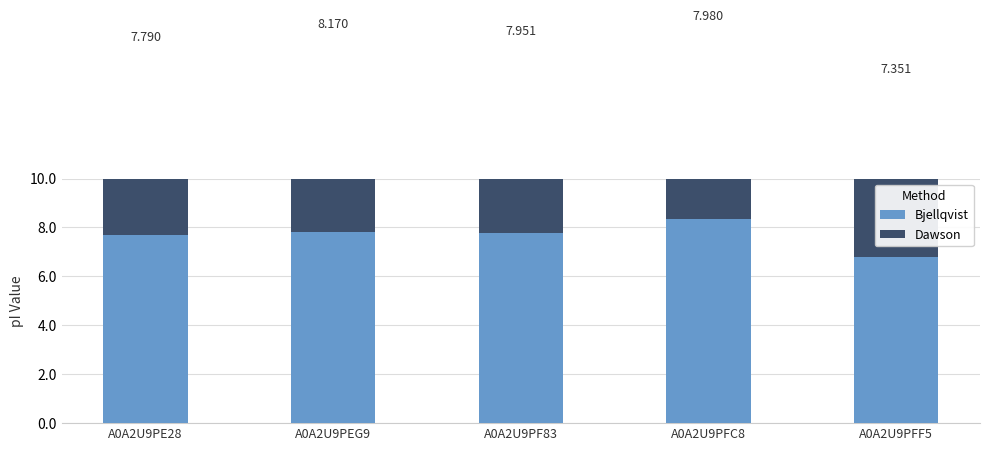

At A0A2U9PFC8, list the series in order from largest to smallest.

Bjellqvist, Dawson